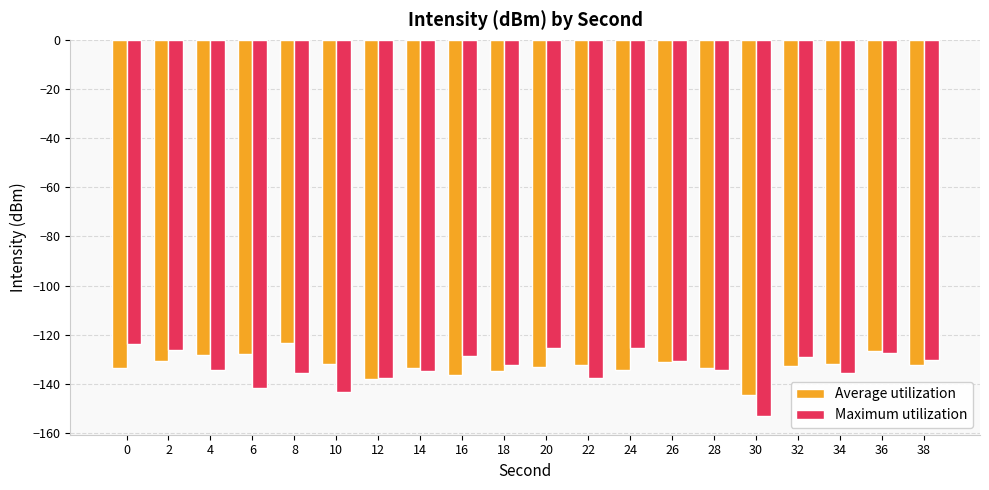

At which category is the sum across all series the highest?

36